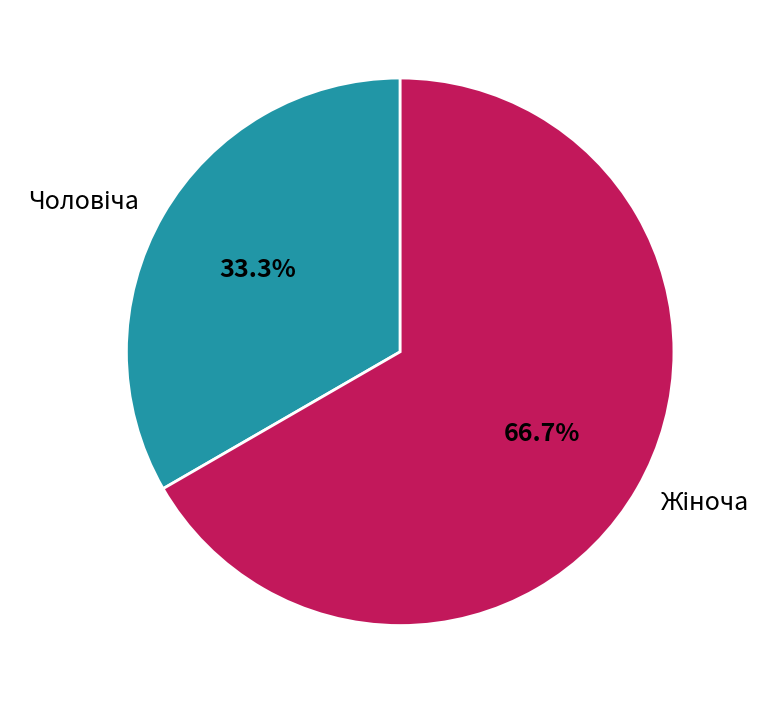

Does any single category account for the majority?

Yes